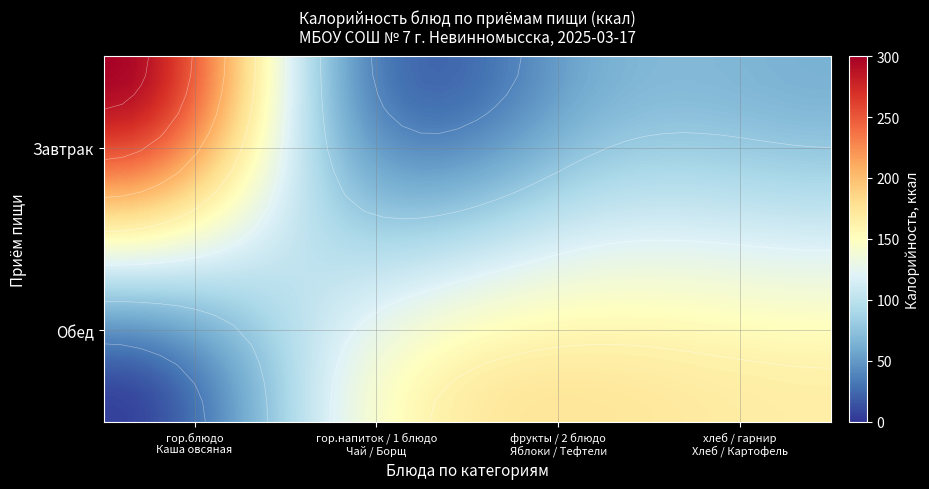

What is the minimum value shown in the chart?

6.0